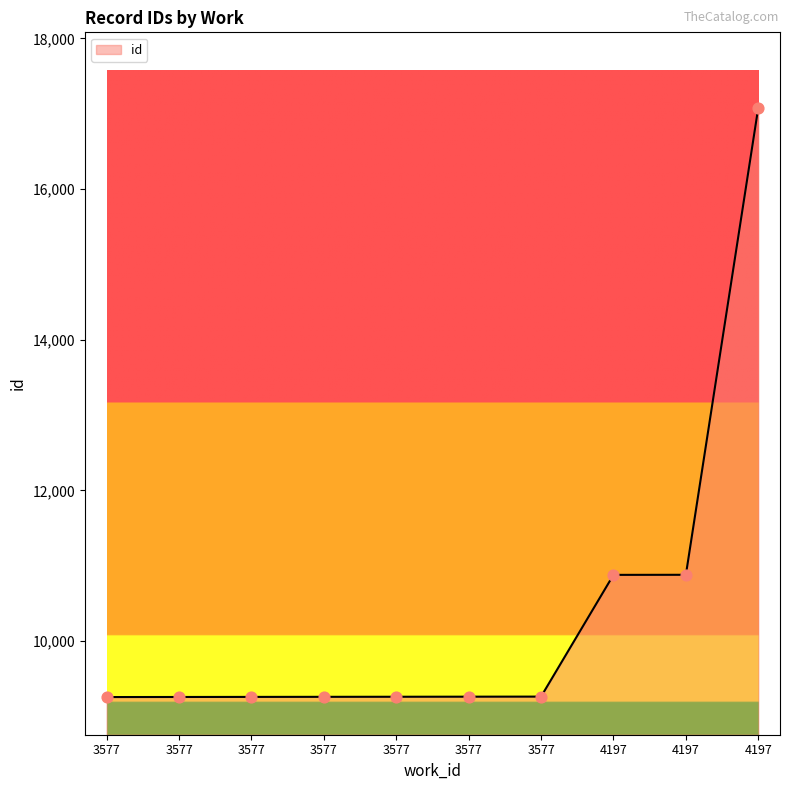

Approximately how many times larger is the value at 3577 compared to 3577?

1.0